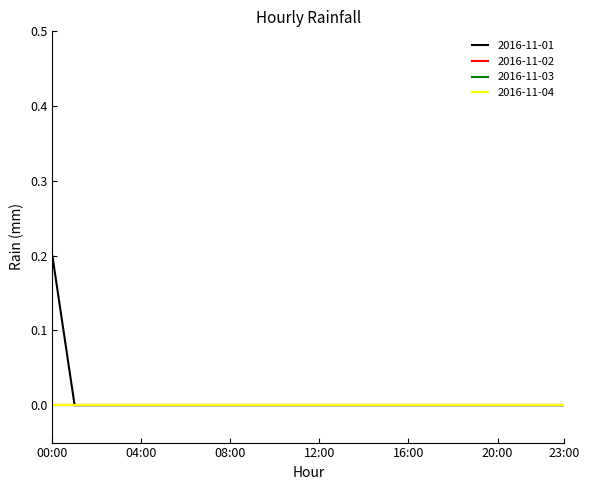

How many lines are shown in the chart?

4